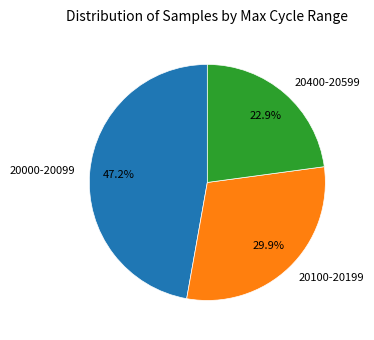

What portion of the pie excludes 20400-20599?

77.1%